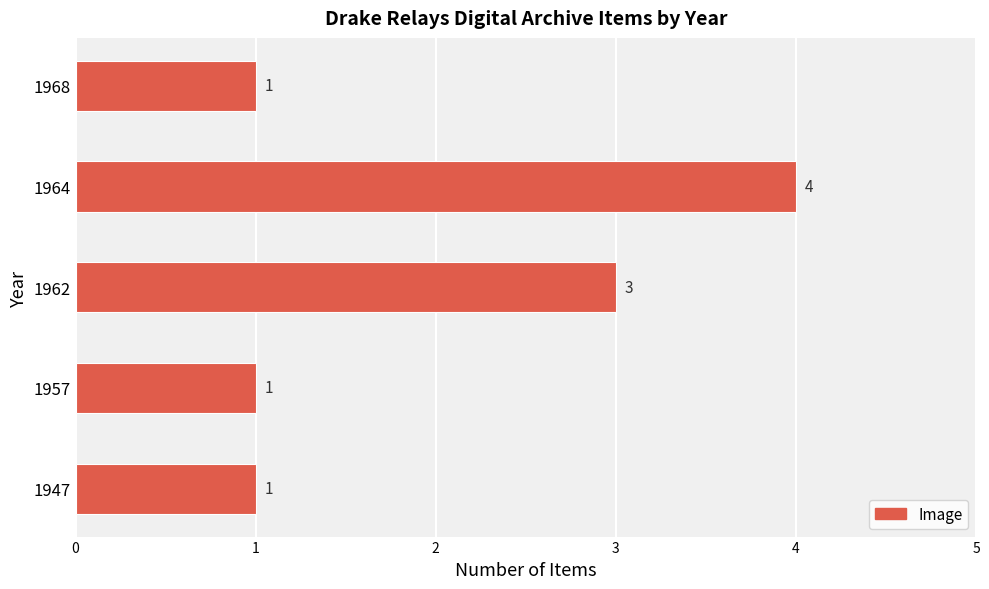

How many bars are there in total?

5